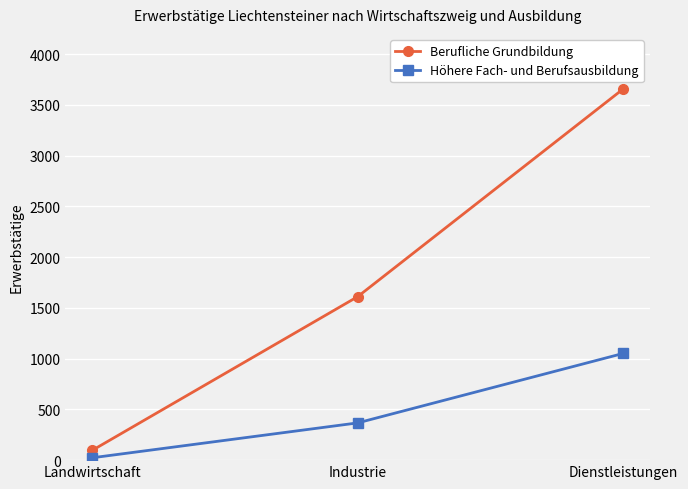

Does the chart have visible grid lines?

Yes